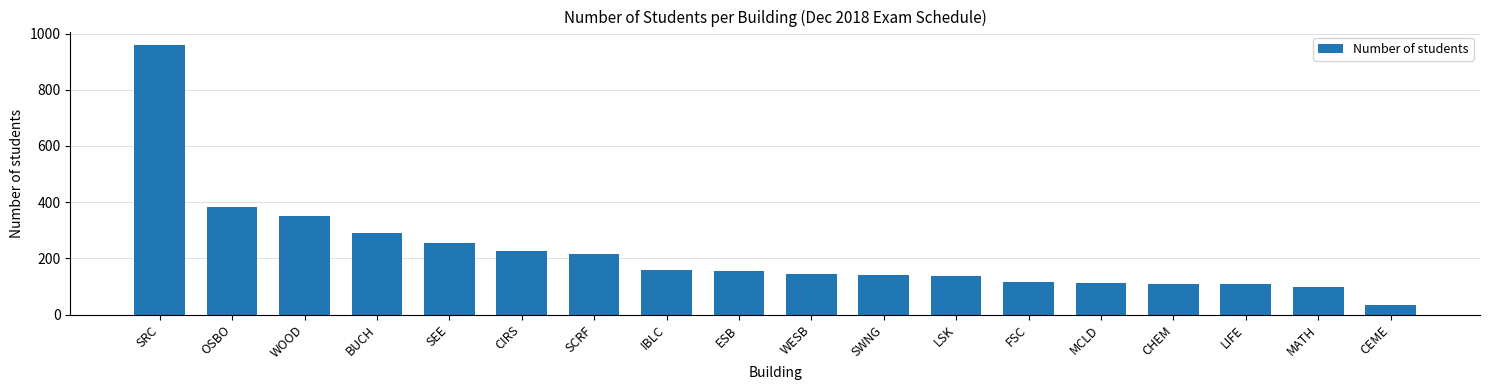

What is the difference between the values at OSBO and CIRS?

157